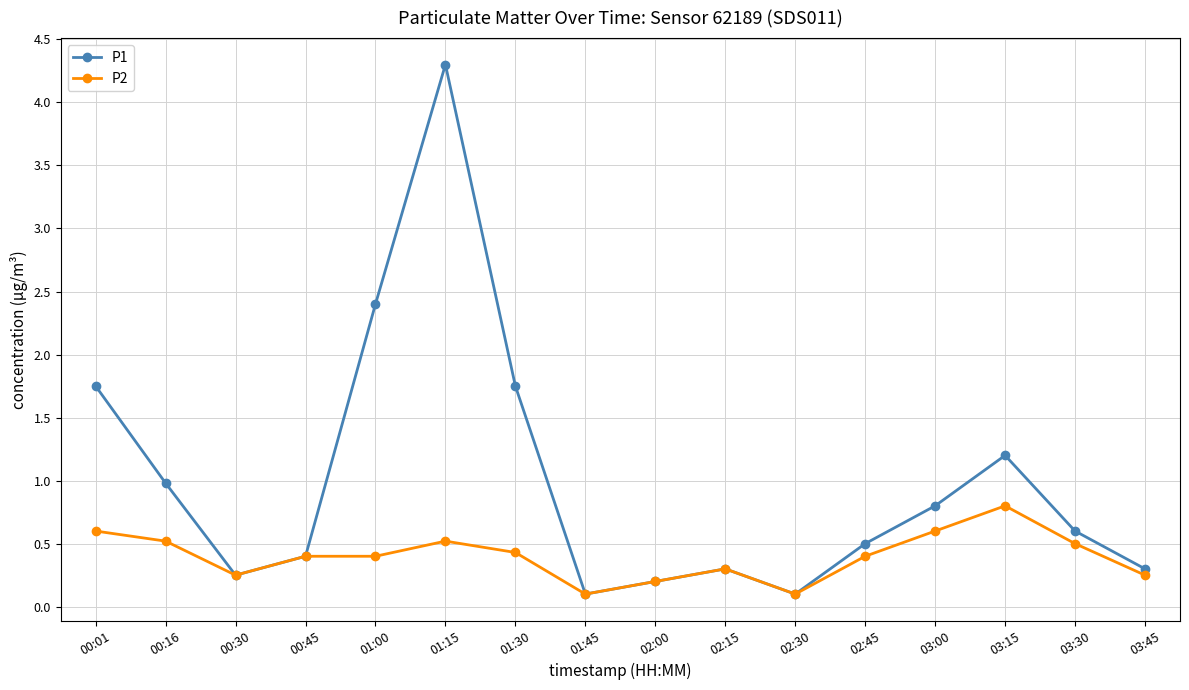

At which category is the sum across all series the highest?

01:15